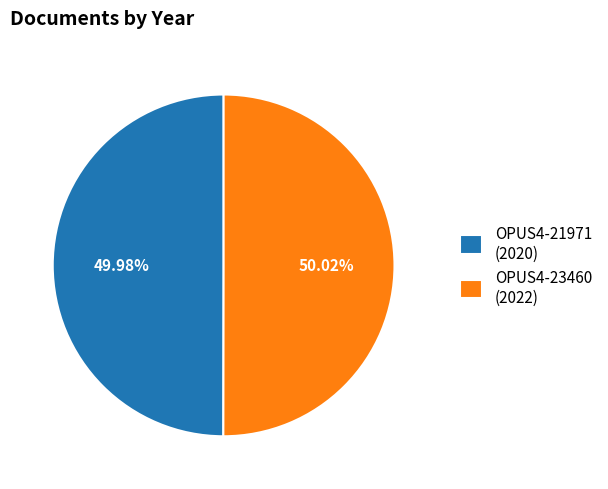

Is the sum of OPUS4-23460 (2022) and OPUS4-21971 (2020) greater than half?

Yes